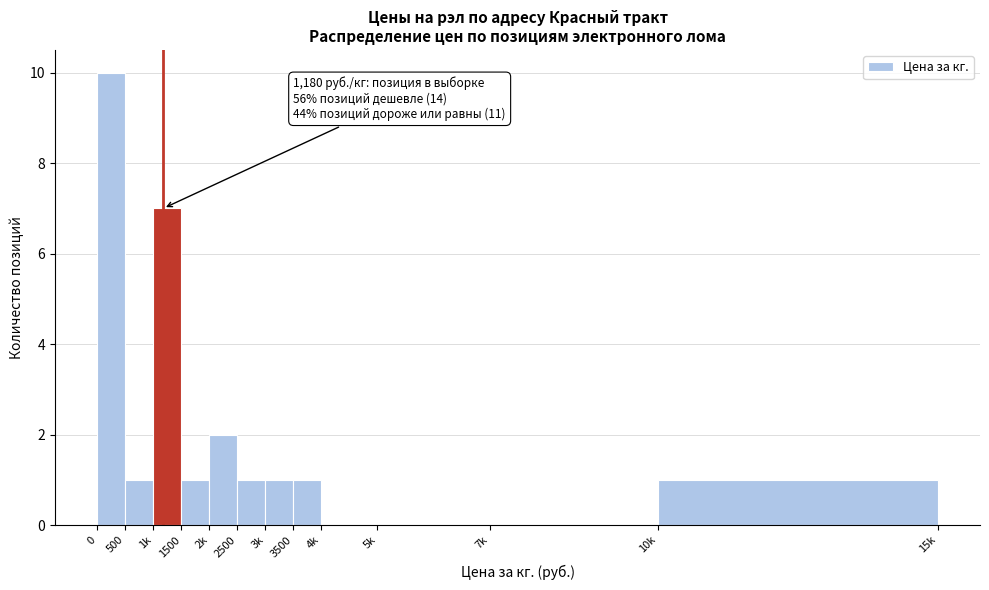

Reading left to right, extract all data points from this chart.

0=10	500=1	1k=7	1500=1	2k=2	2500=1	3k=1	3500=1	4k=0	5k=0	7k=0	10k=1